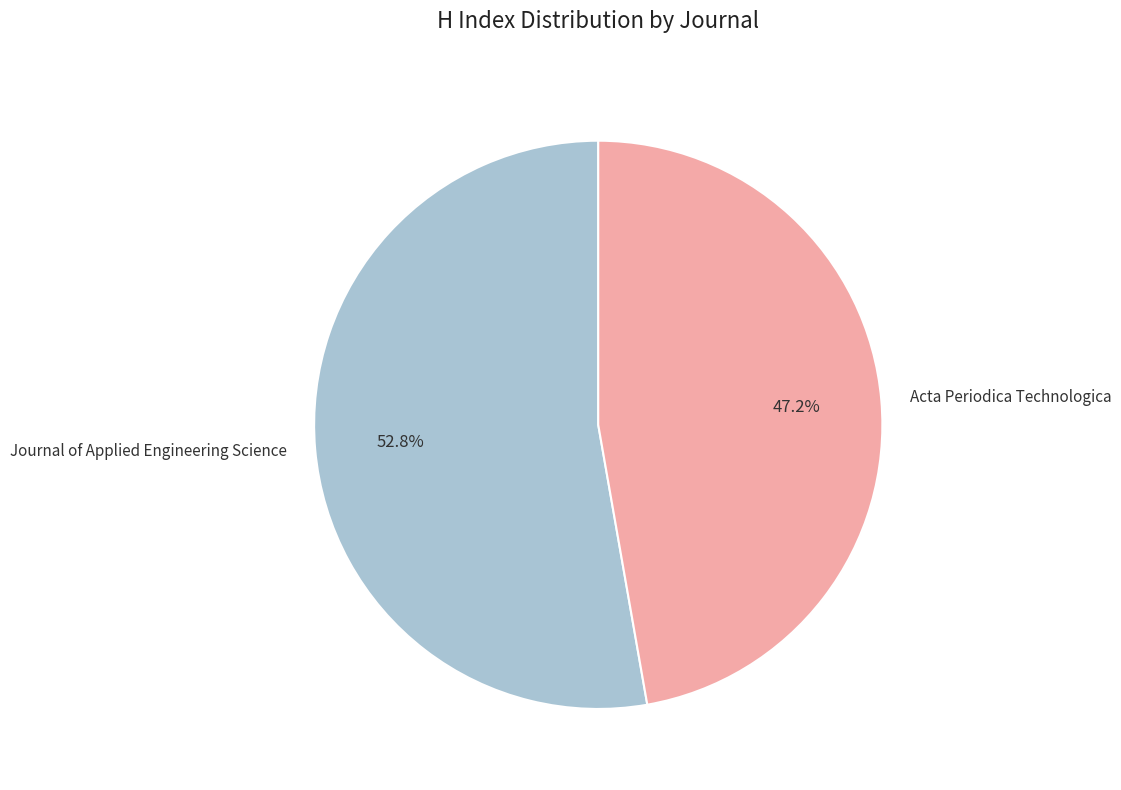

Combined, what portion of the pie is Acta Periodica Technologica and Journal of Applied Engineering Science?

100.0%